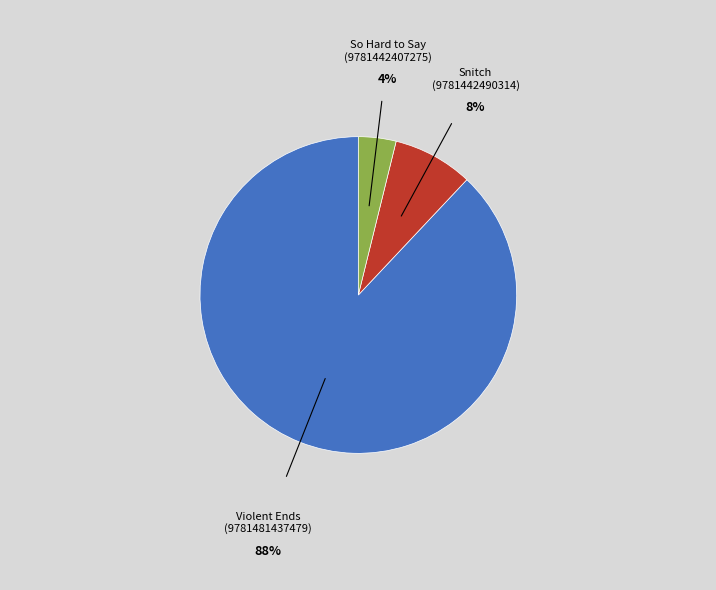

What is the largest slice in the pie chart?

Violent Ends (9781481437479)